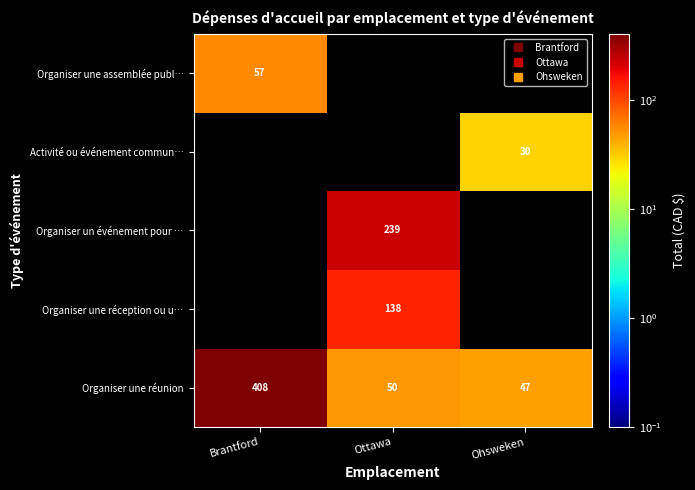

How many series are shown in this chart?

5